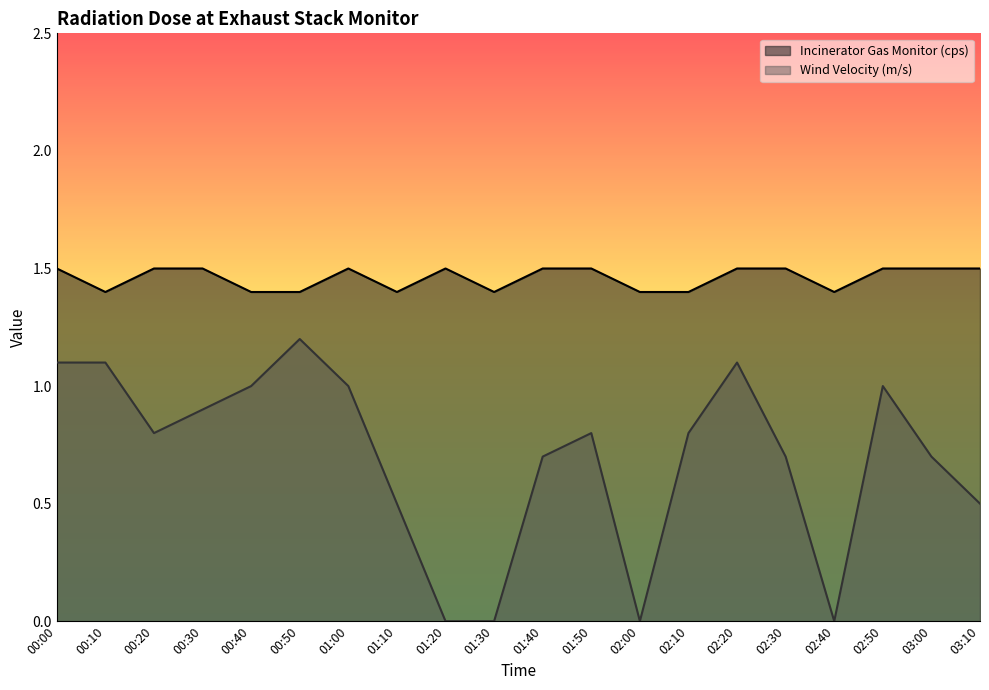

True or false: Wind Velocity (m/s) and Incinerator Gas Monitor (cps) cross at least once.

False